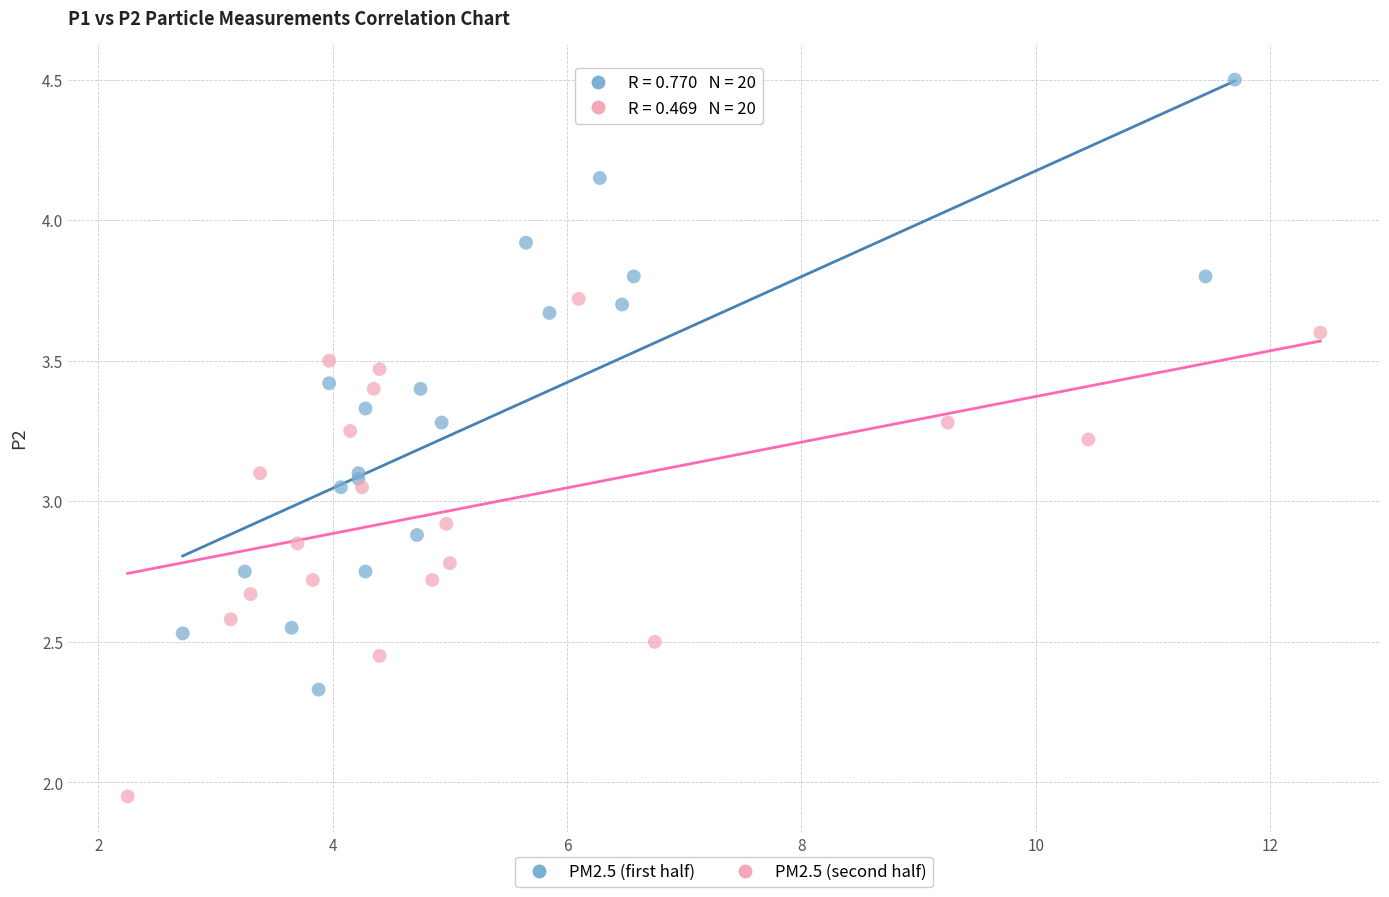

What are all the series names shown in the legend?

PM2.5 (first half), PM2.5 (second half)